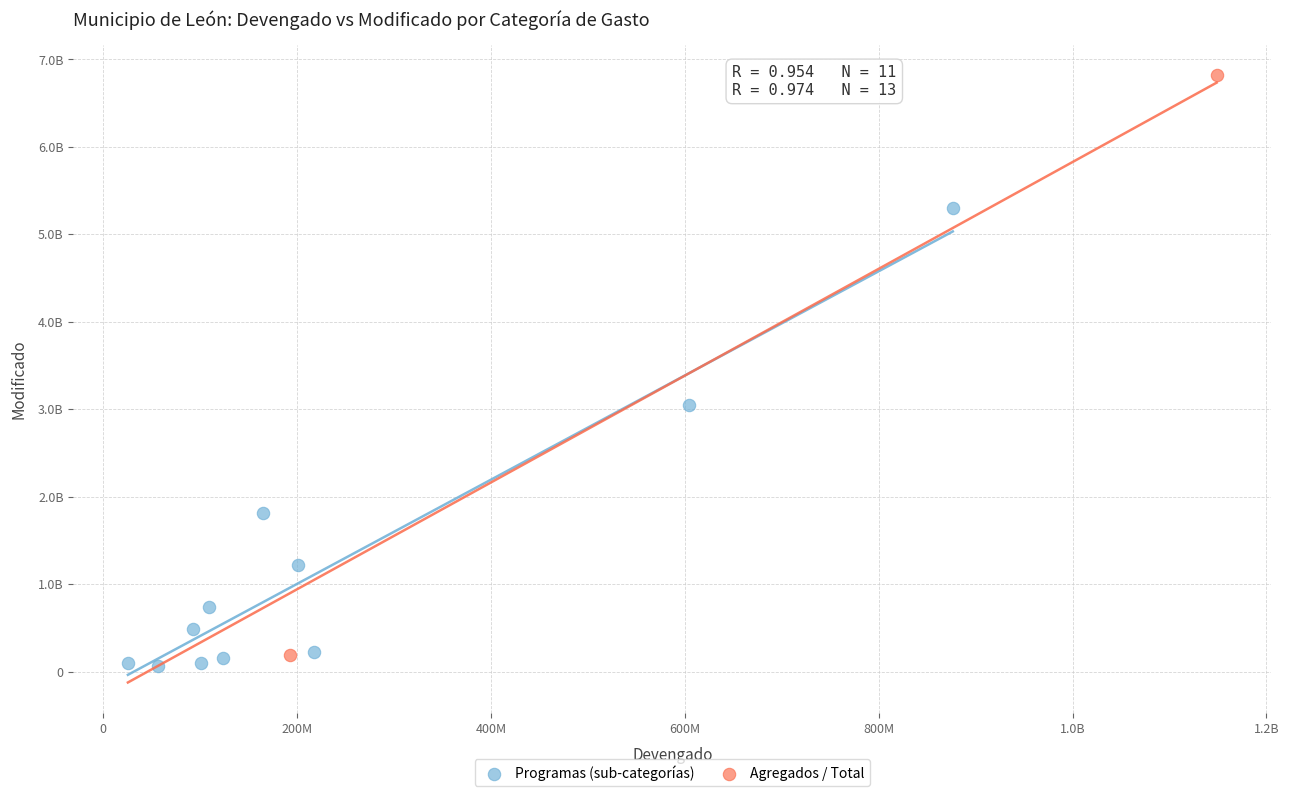

Which series has the largest Y range (max minus min)?

Agregados / Total